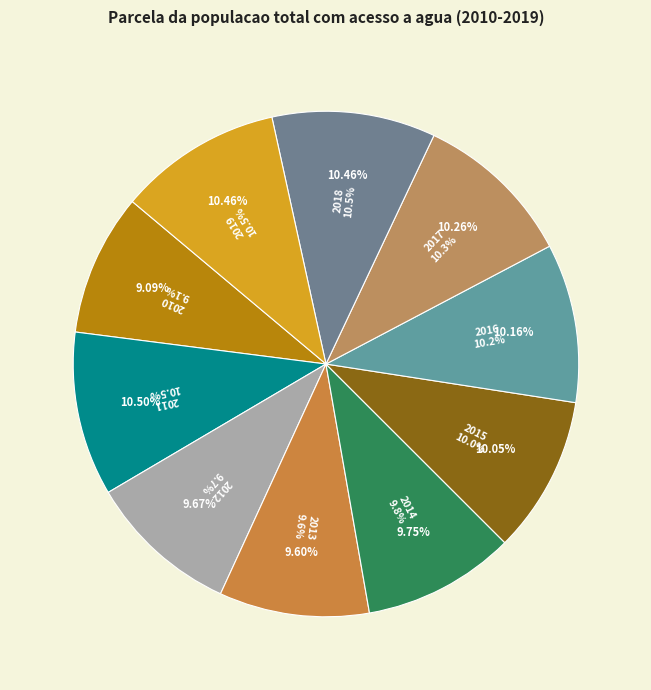

Does 2012 represent more than half of the total?

No